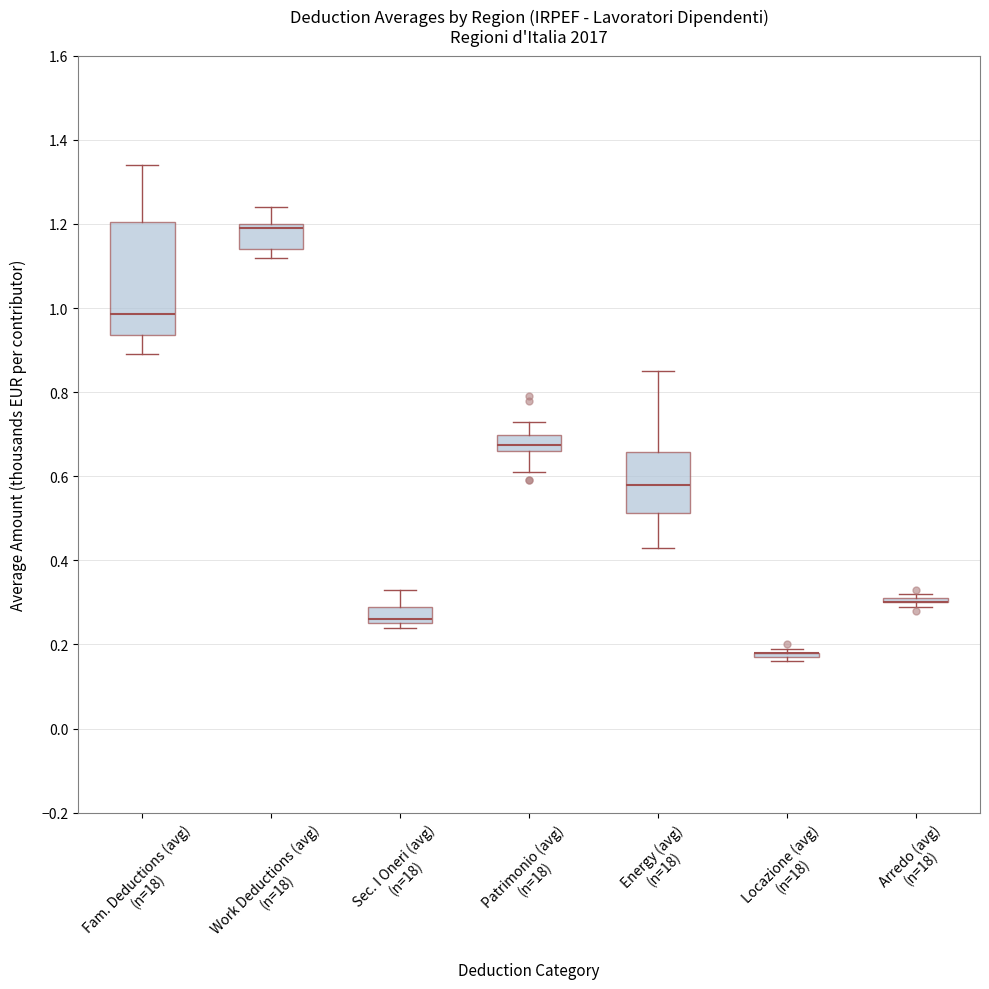

Comparing the boxes themselves (not the whiskers), which one is the tallest?

Fam. Deductions (avg) (n=18)